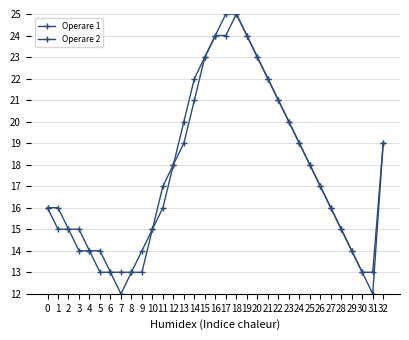

Which series changed the most between 14 and 25?

Operare 1